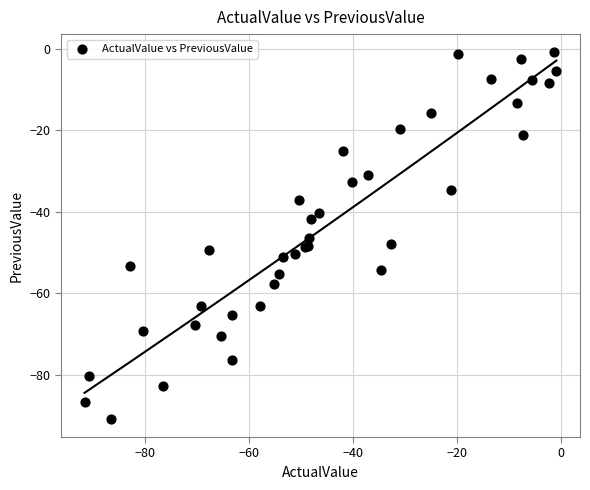

What Y value in the scatter plot is closest to -45?

-46.5